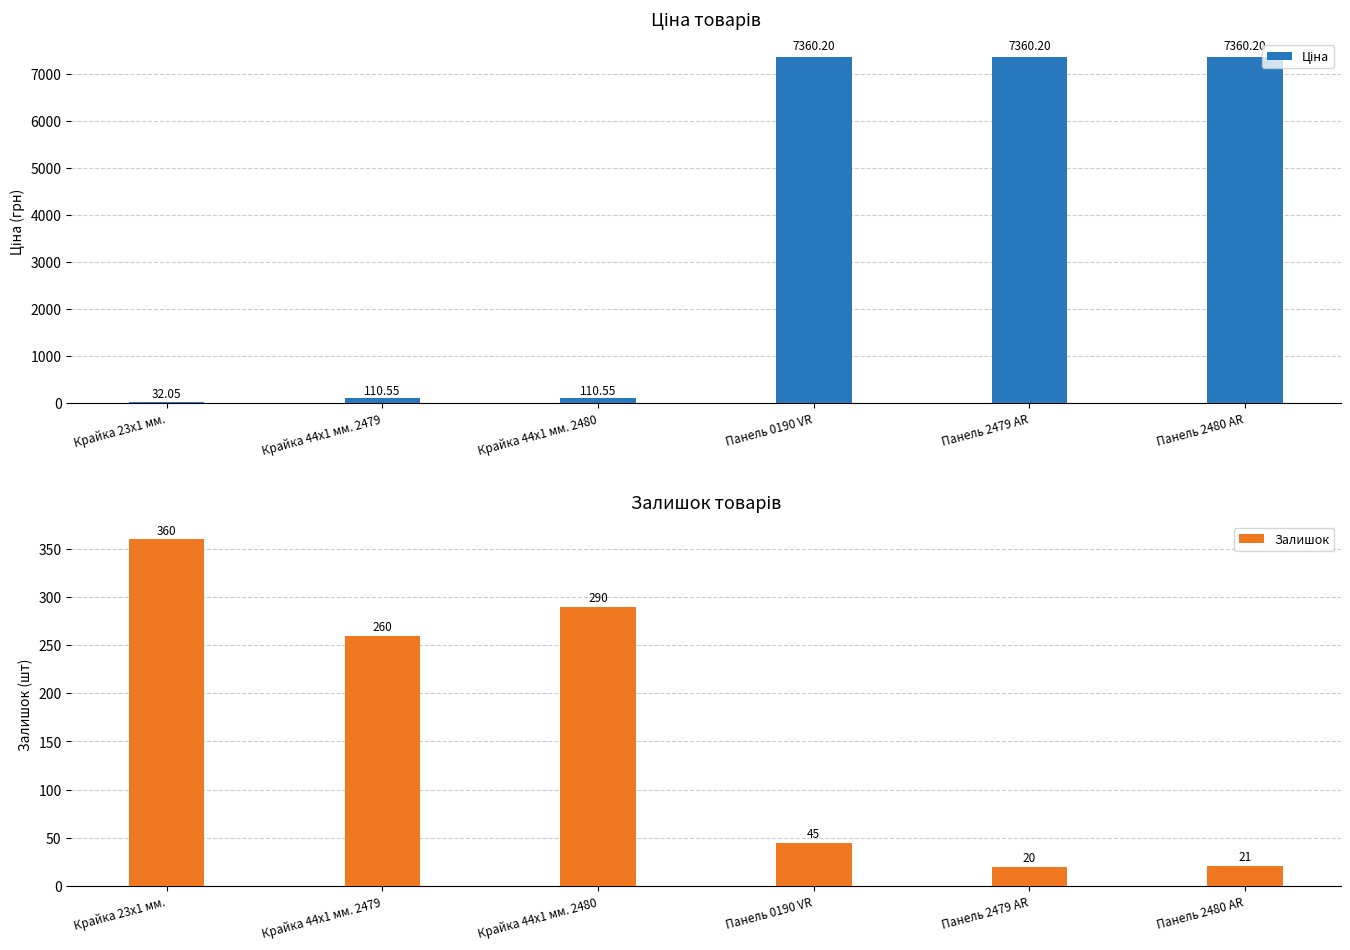

What is the smallest value displayed?

20.0